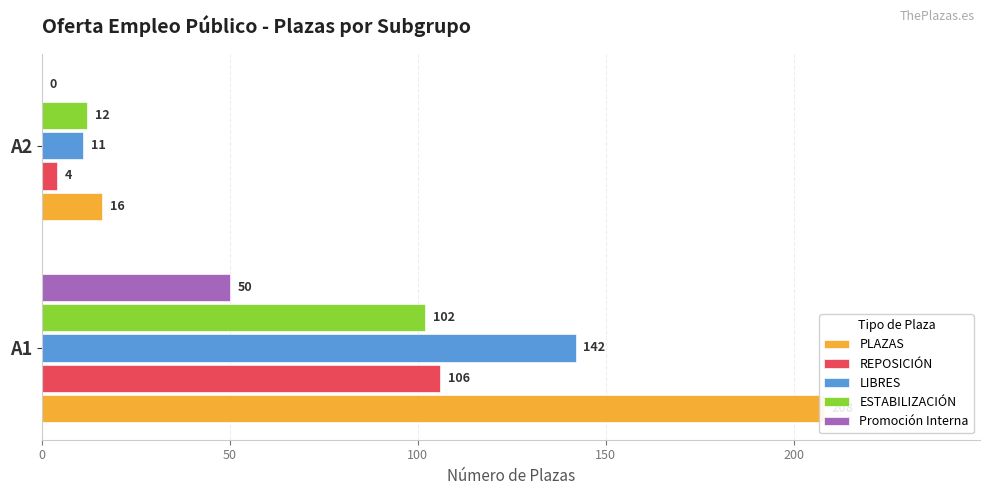

How many categories are shown in the chart?

2